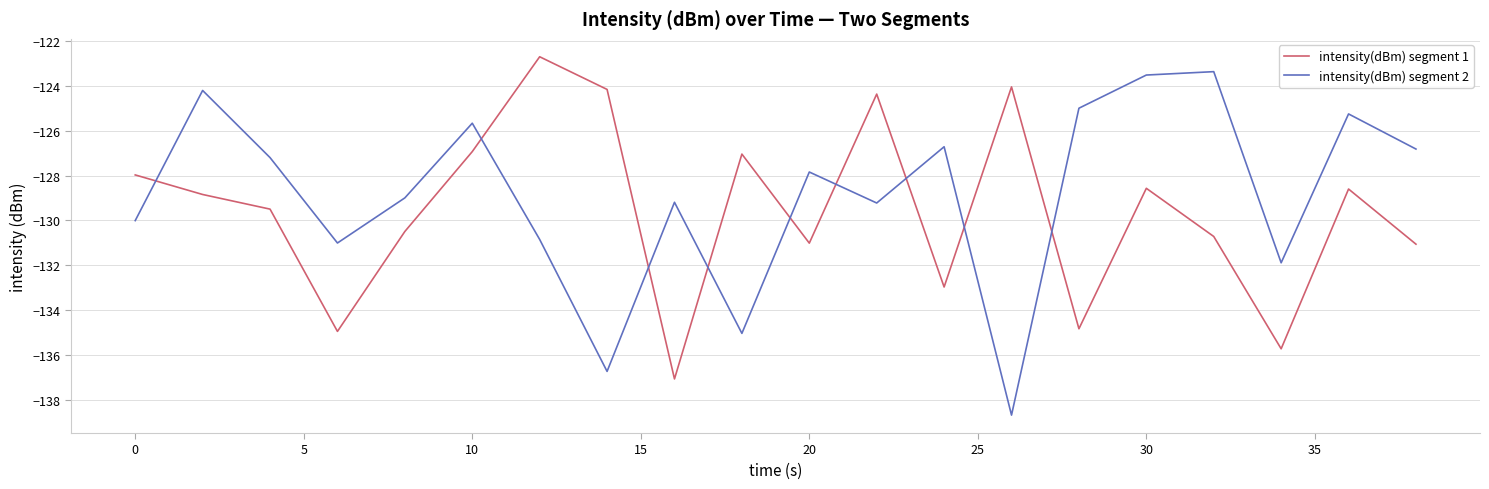

How many interior local valleys does the intensity(dBm) segment 1 series have?

6